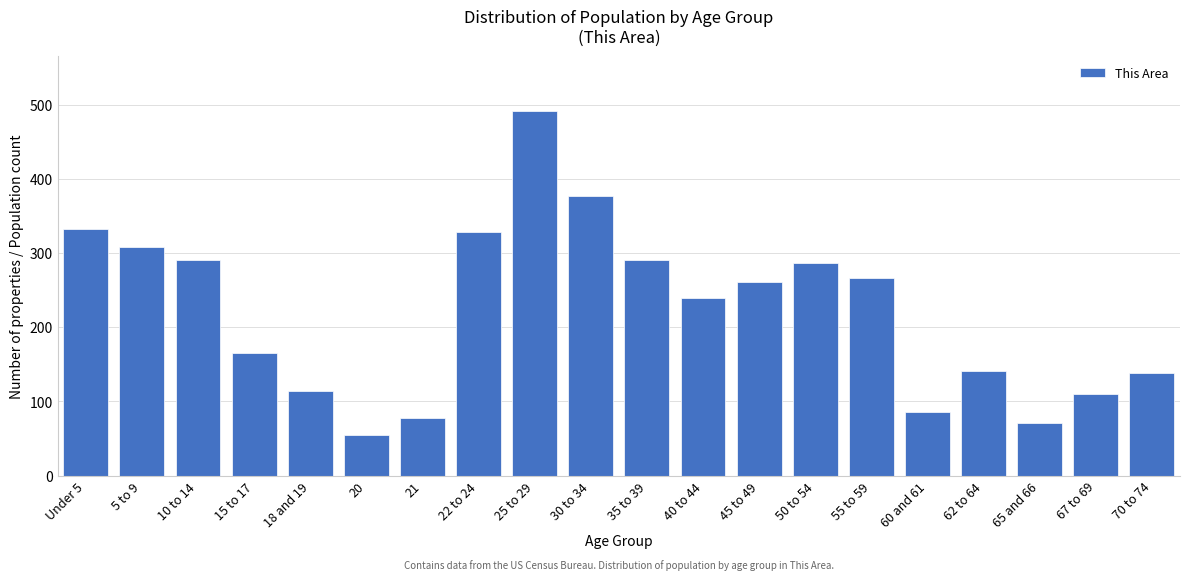

What is the average value?

221